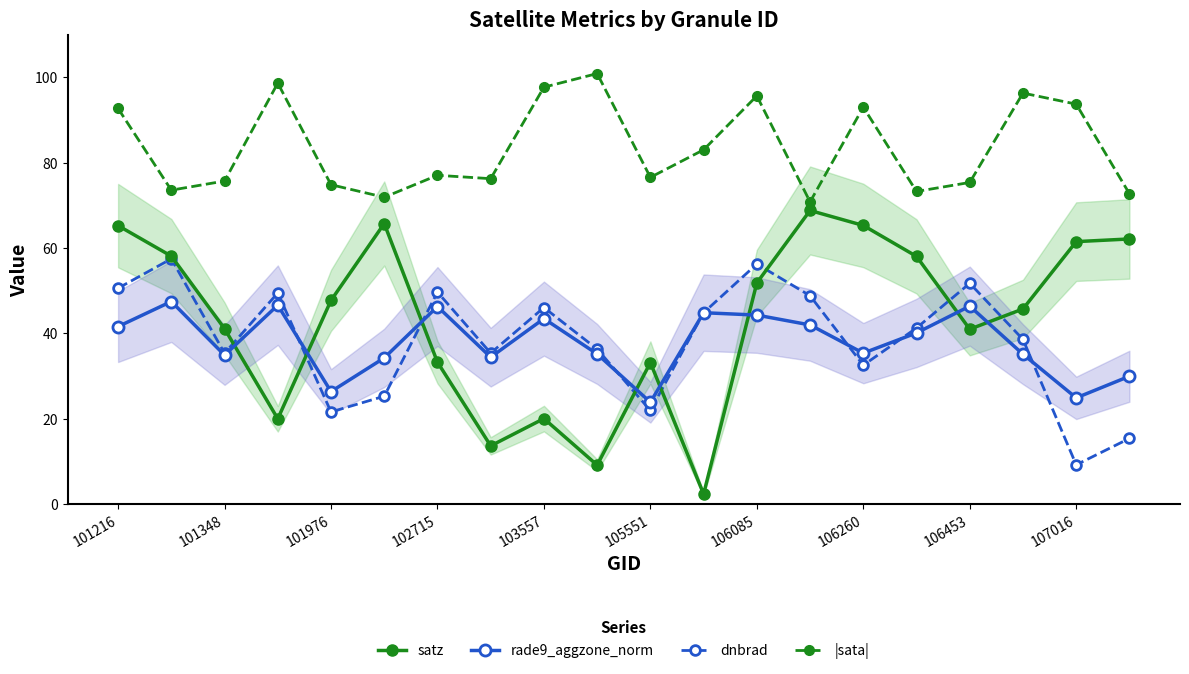

At which category does dnbrad reach its first local valley?

101348